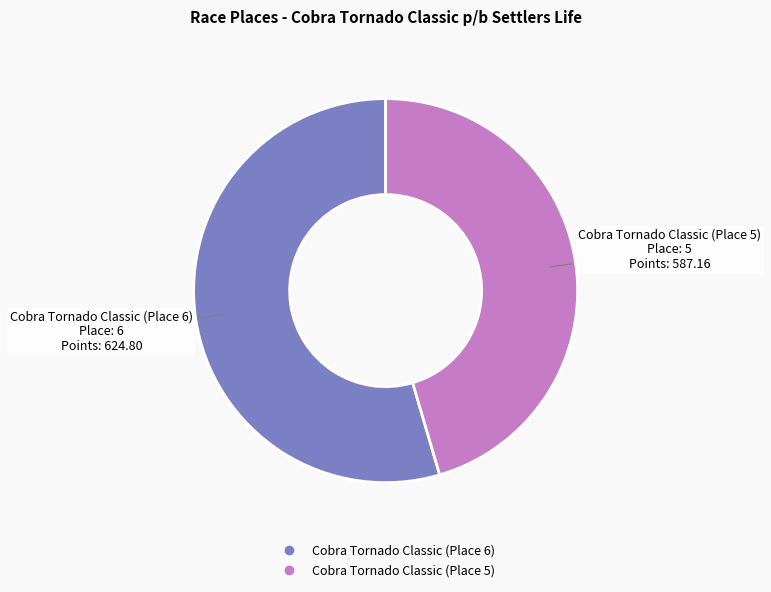

Is the sum of Cobra Tornado Classic (Place 6) and Cobra Tornado Classic (Place 5) greater than half?

Yes